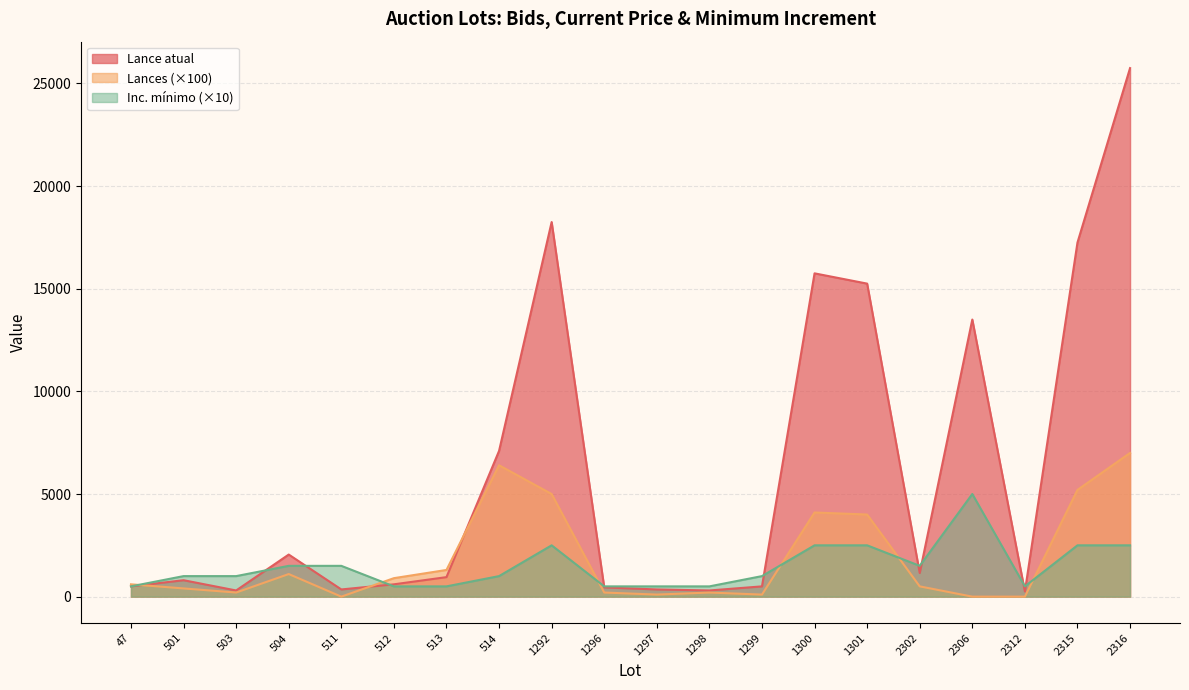

Which has a higher value, 504 or 501?

504